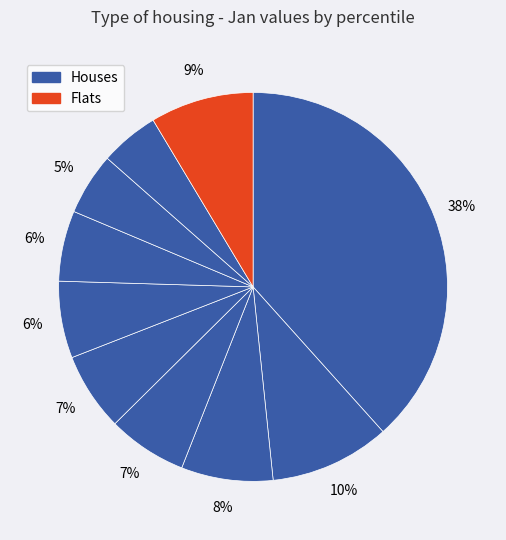

Do pct25 and pct45 together represent more than half of the pie?

No